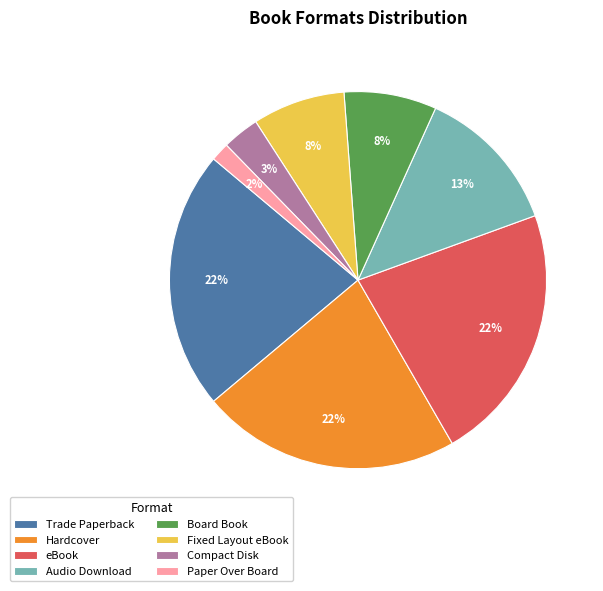

How many slices are in this pie chart?

8